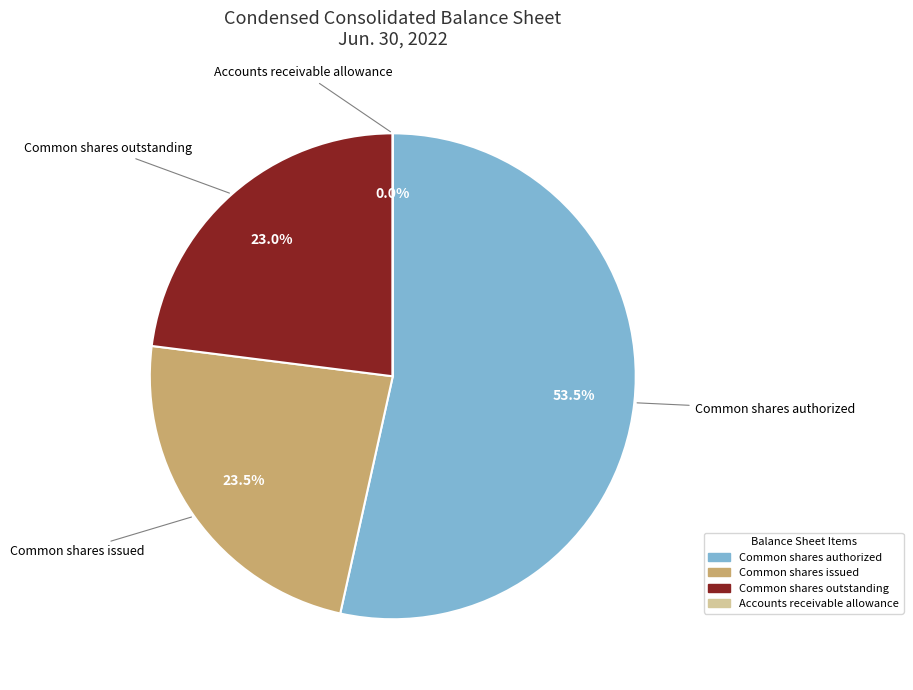

Do Common shares authorized and Common shares outstanding together represent more than half of the pie?

Yes